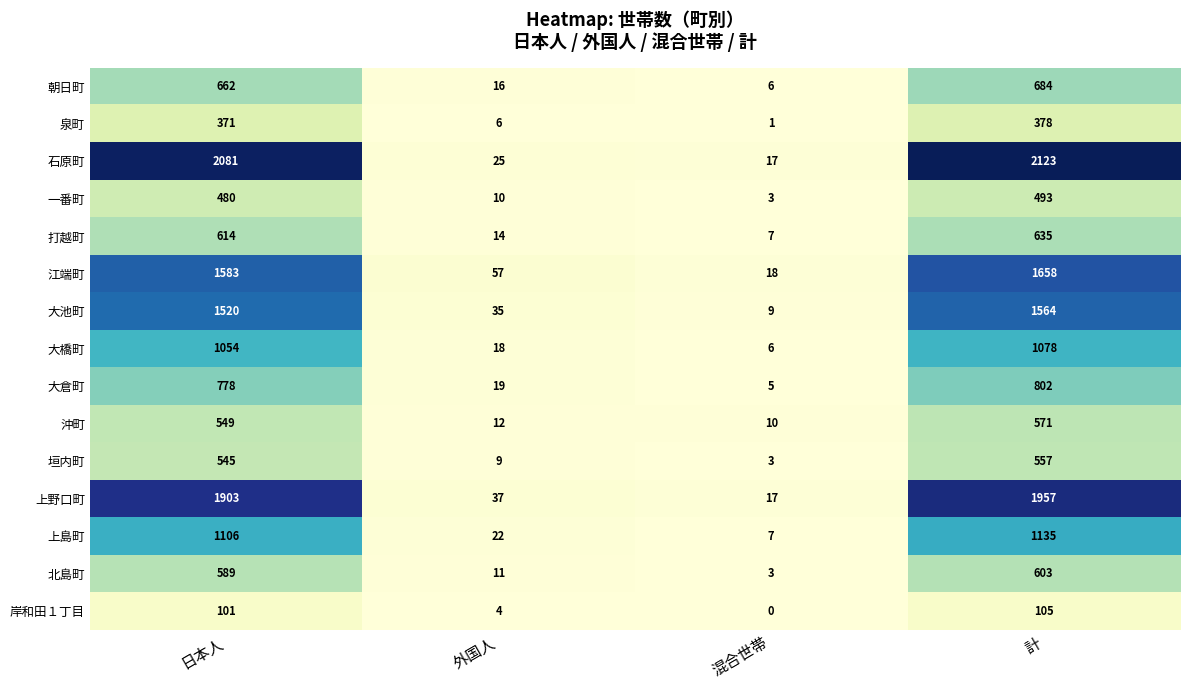

Is it true that 石原町 equals 3342 at 日本人?

False